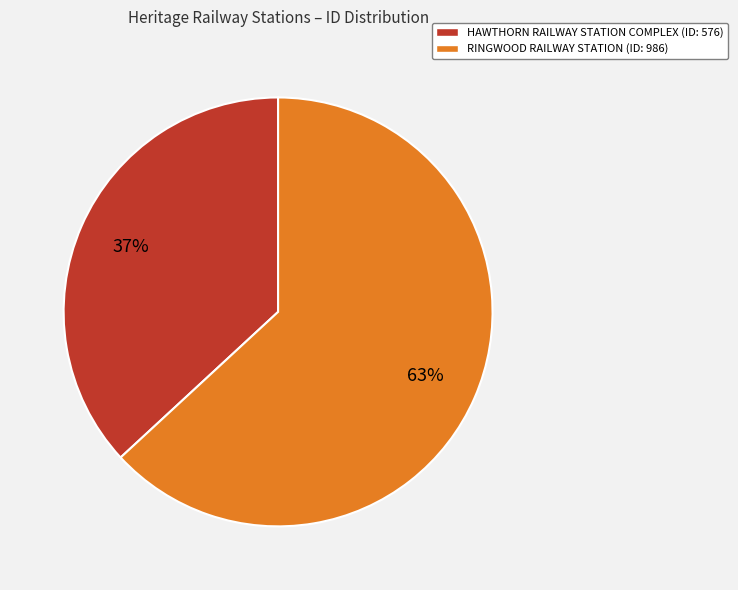

How many slices are in this pie chart?

2